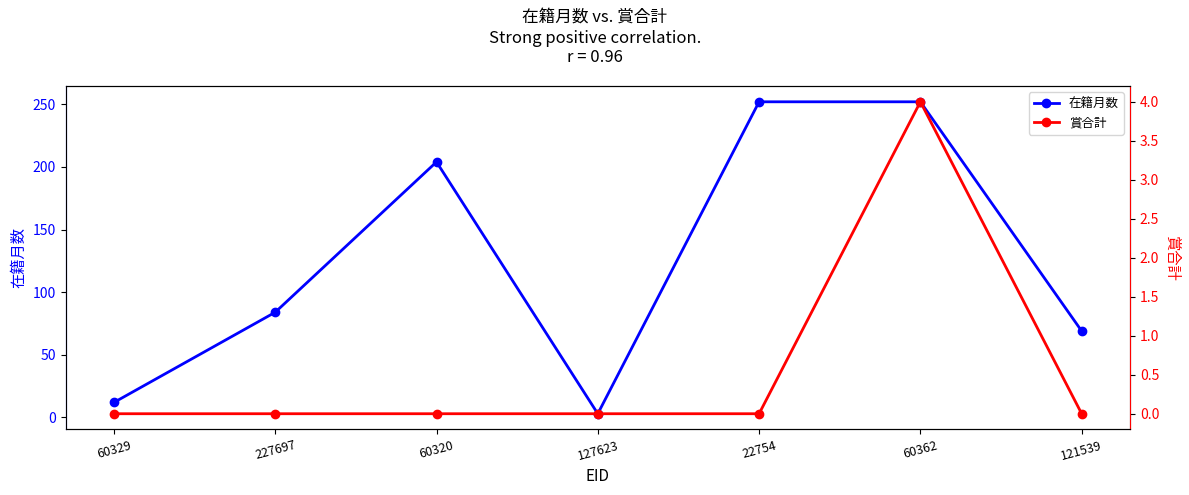

True or false: 在籍月数 and 賞合計 intersect in this chart.

False